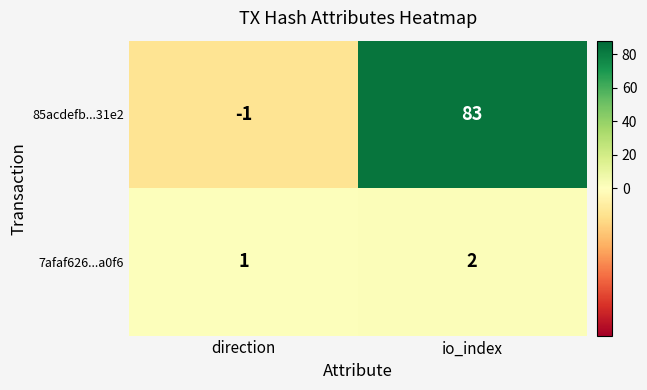

List the series in order of their peak value, highest first.

85acdefb...31e2, 7afaf626...a0f6